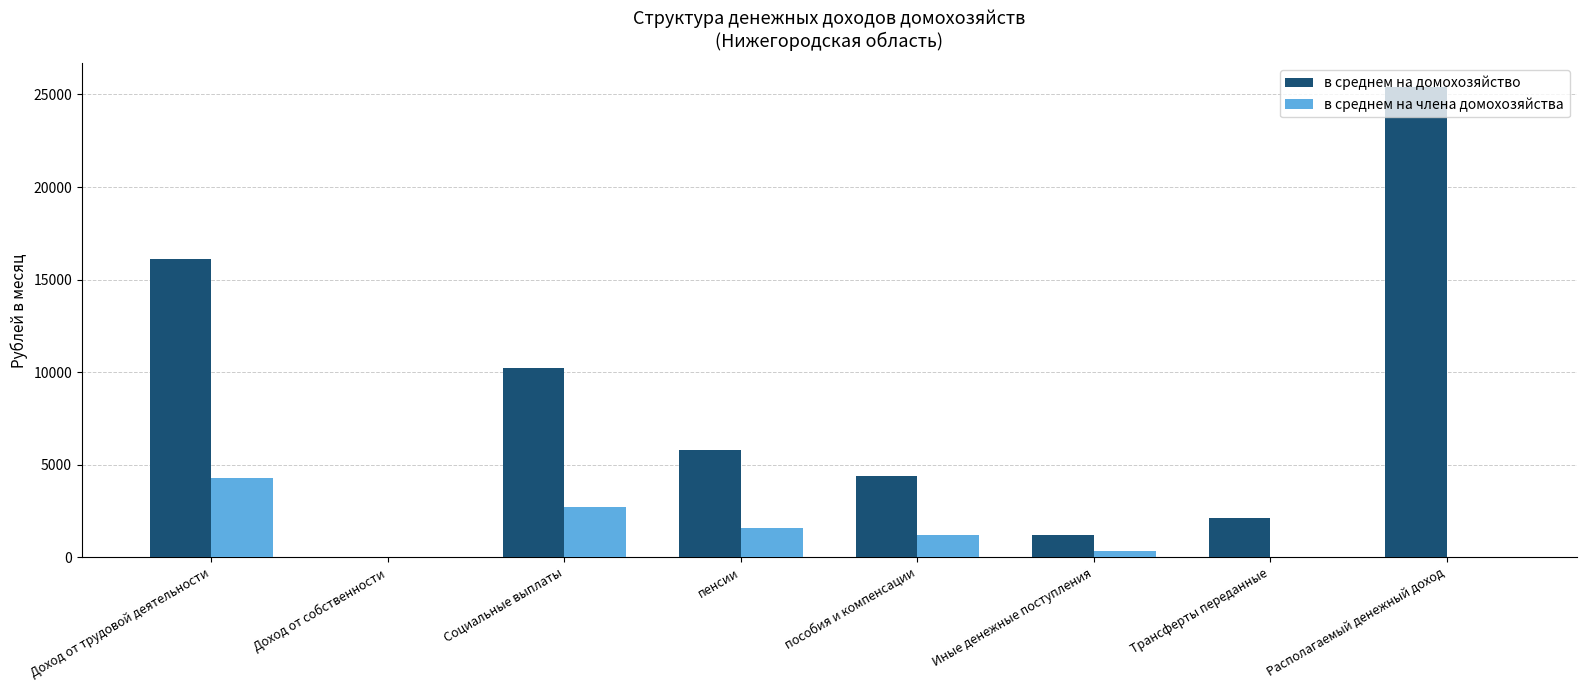

How many groups of bars are there?

8